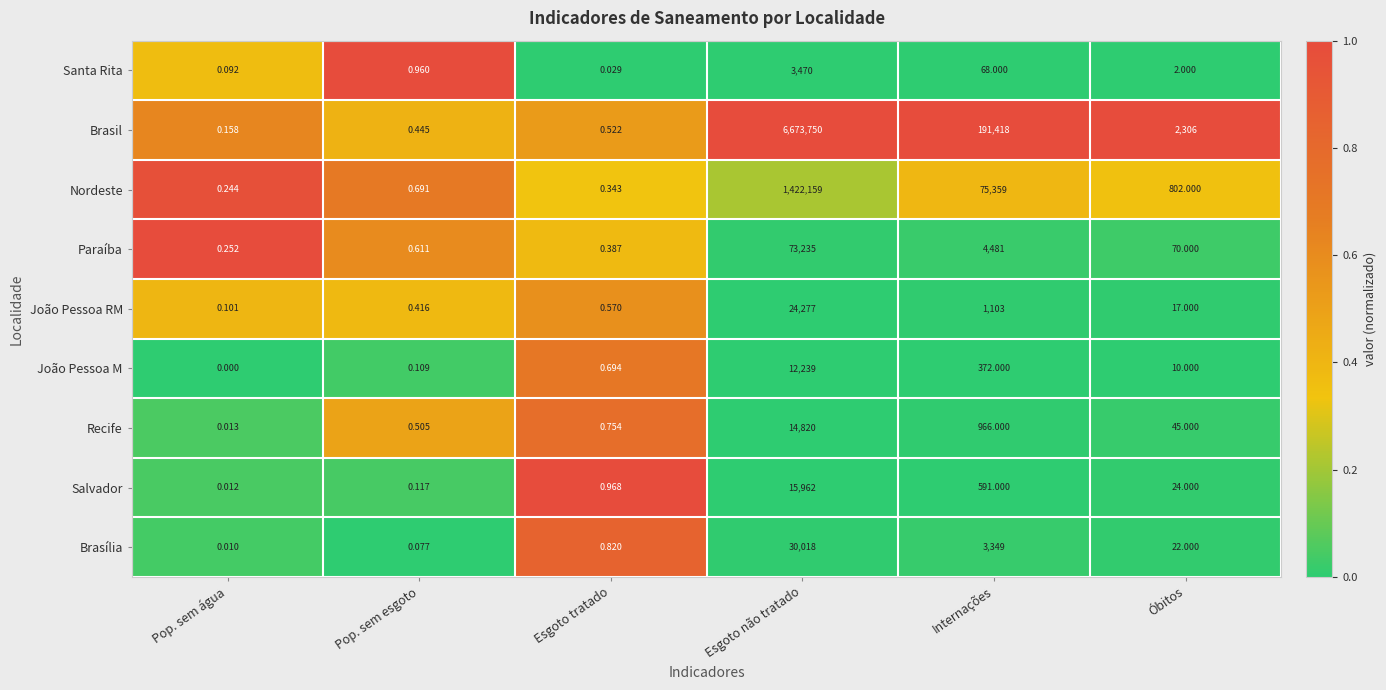

Which category has the highest value across all series?

Esgoto não tratado